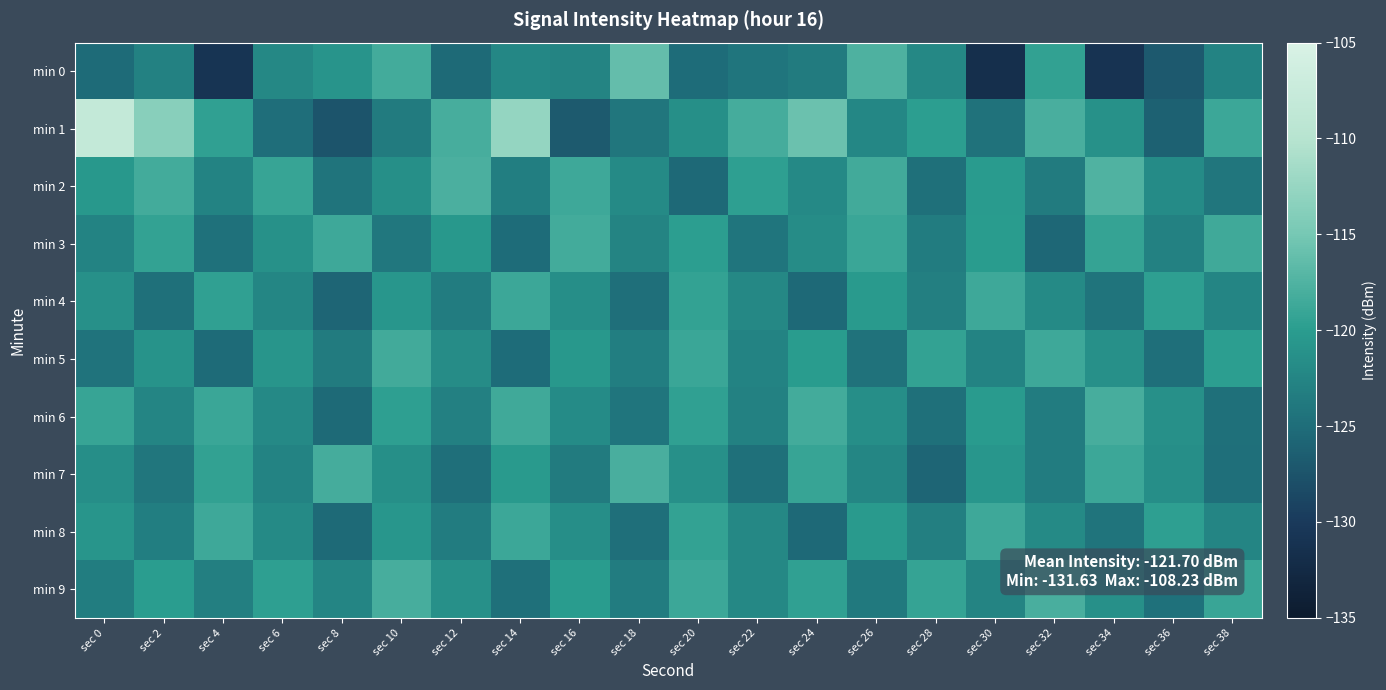

Which has a higher value, sec 6 or sec 22?

sec 6